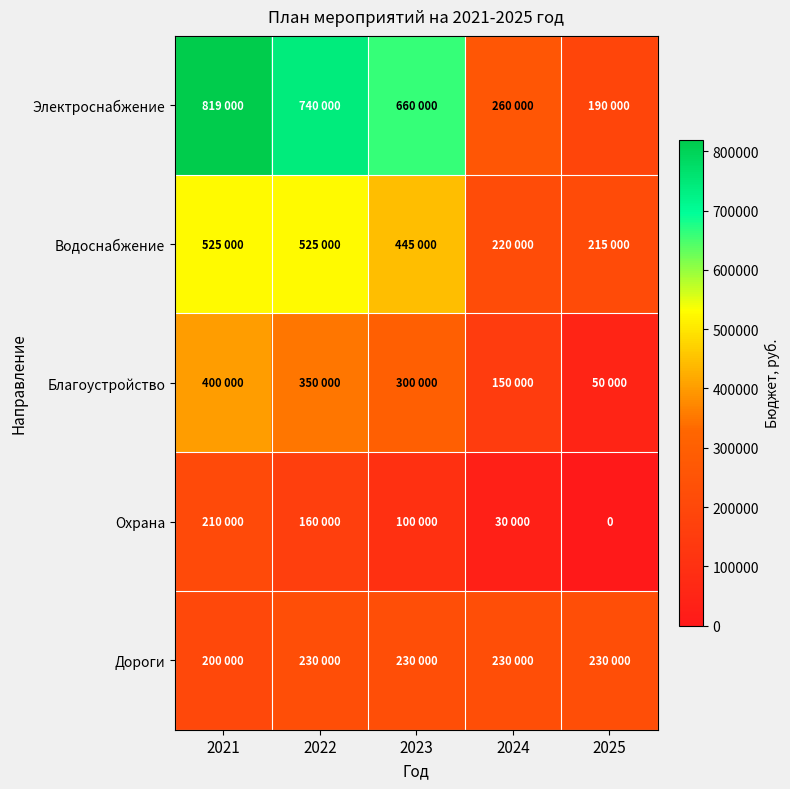

What is the spread (max minus min) of values at 2022?

580000